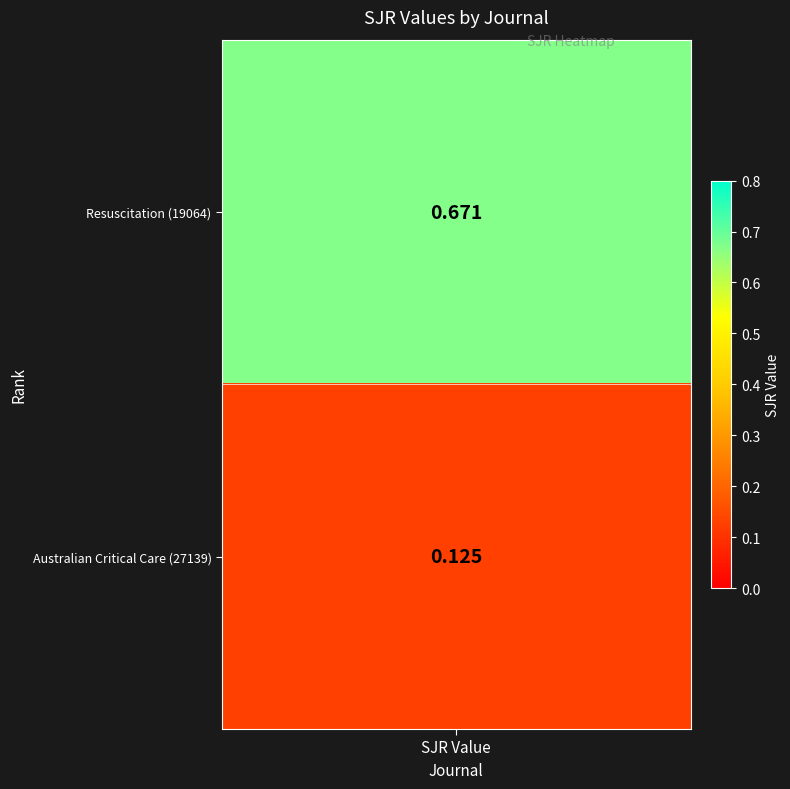

What is the sum of the values at 2 and 1?

0.8